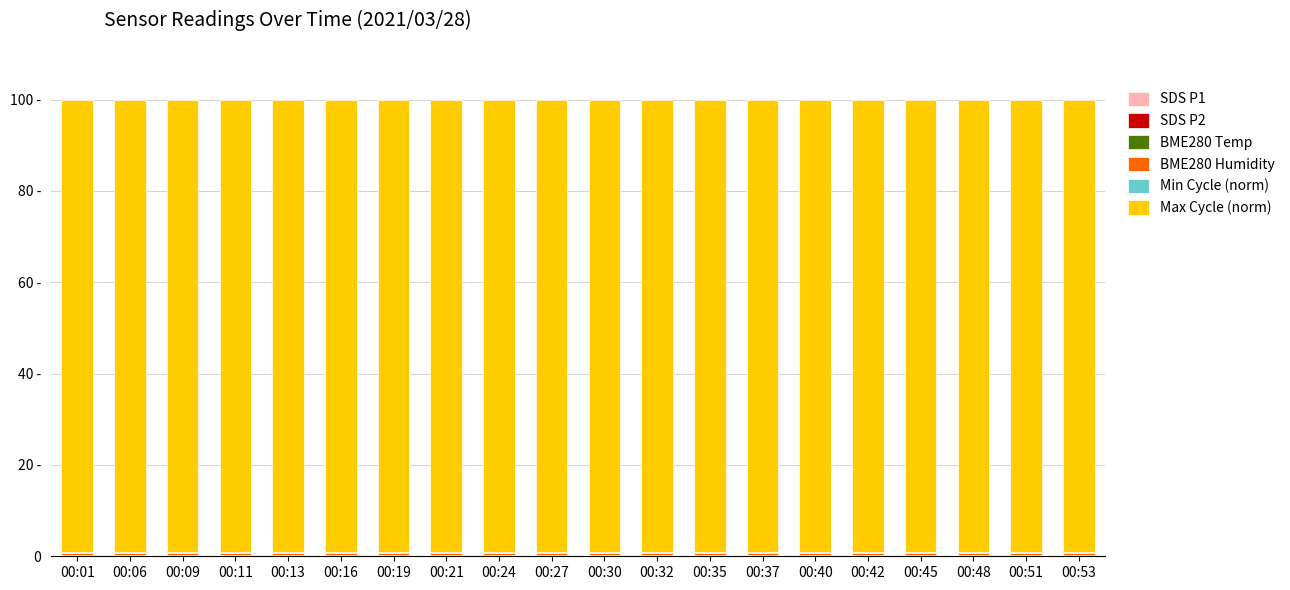

List the labels in order of BME280 Humidity value, smallest first.

00:24, 00:48, 00:01, 00:45, 00:11, 00:13, 00:35, 00:32, 00:16, 00:27, 00:09, 00:30, 00:42, 00:21, 00:19, 00:53, 00:40, 00:37, 00:51, 00:06